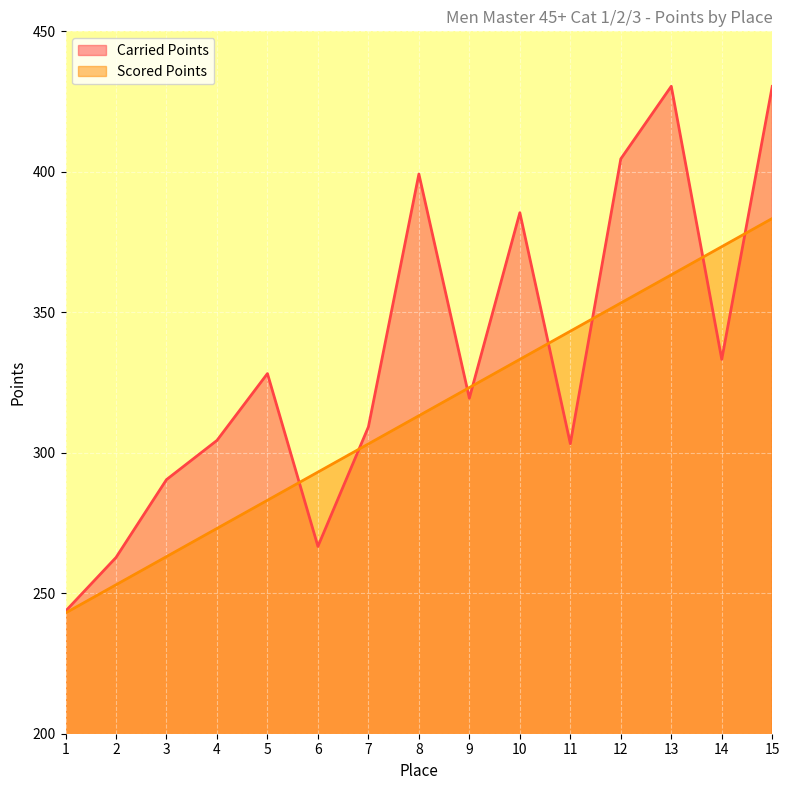

True or false: Scored Points and Carried Points cross at least once.

True